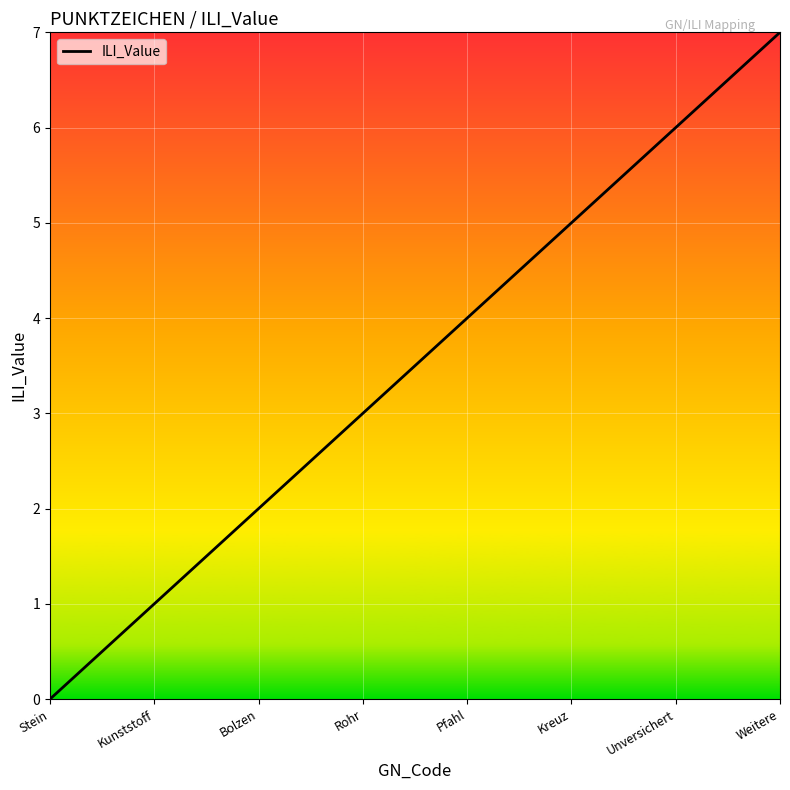

What position from the right is Pfahl?

4